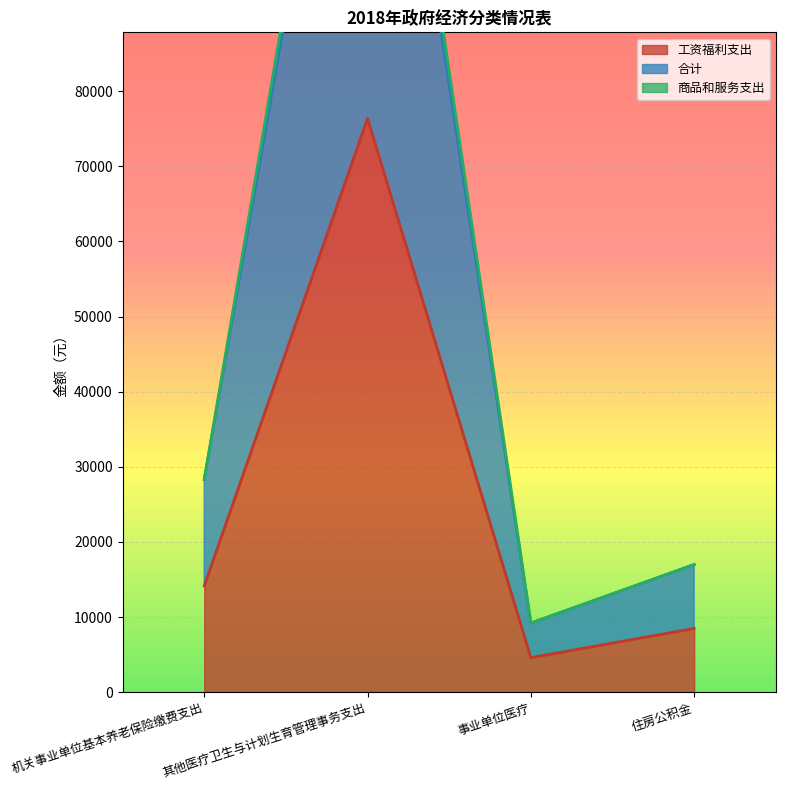

How many lines are shown in the chart?

3